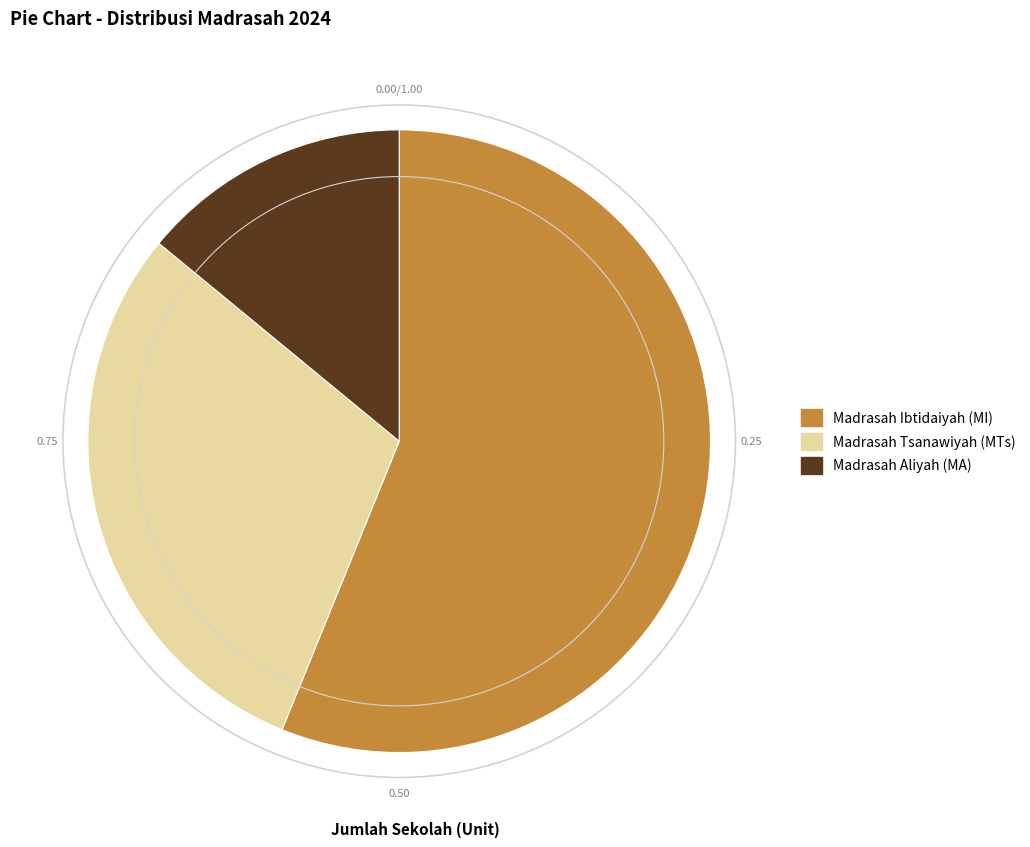

Combined, do Madrasah Aliyah (MA) and Madrasah Ibtidaiyah (MI) account for over 50%?

Yes